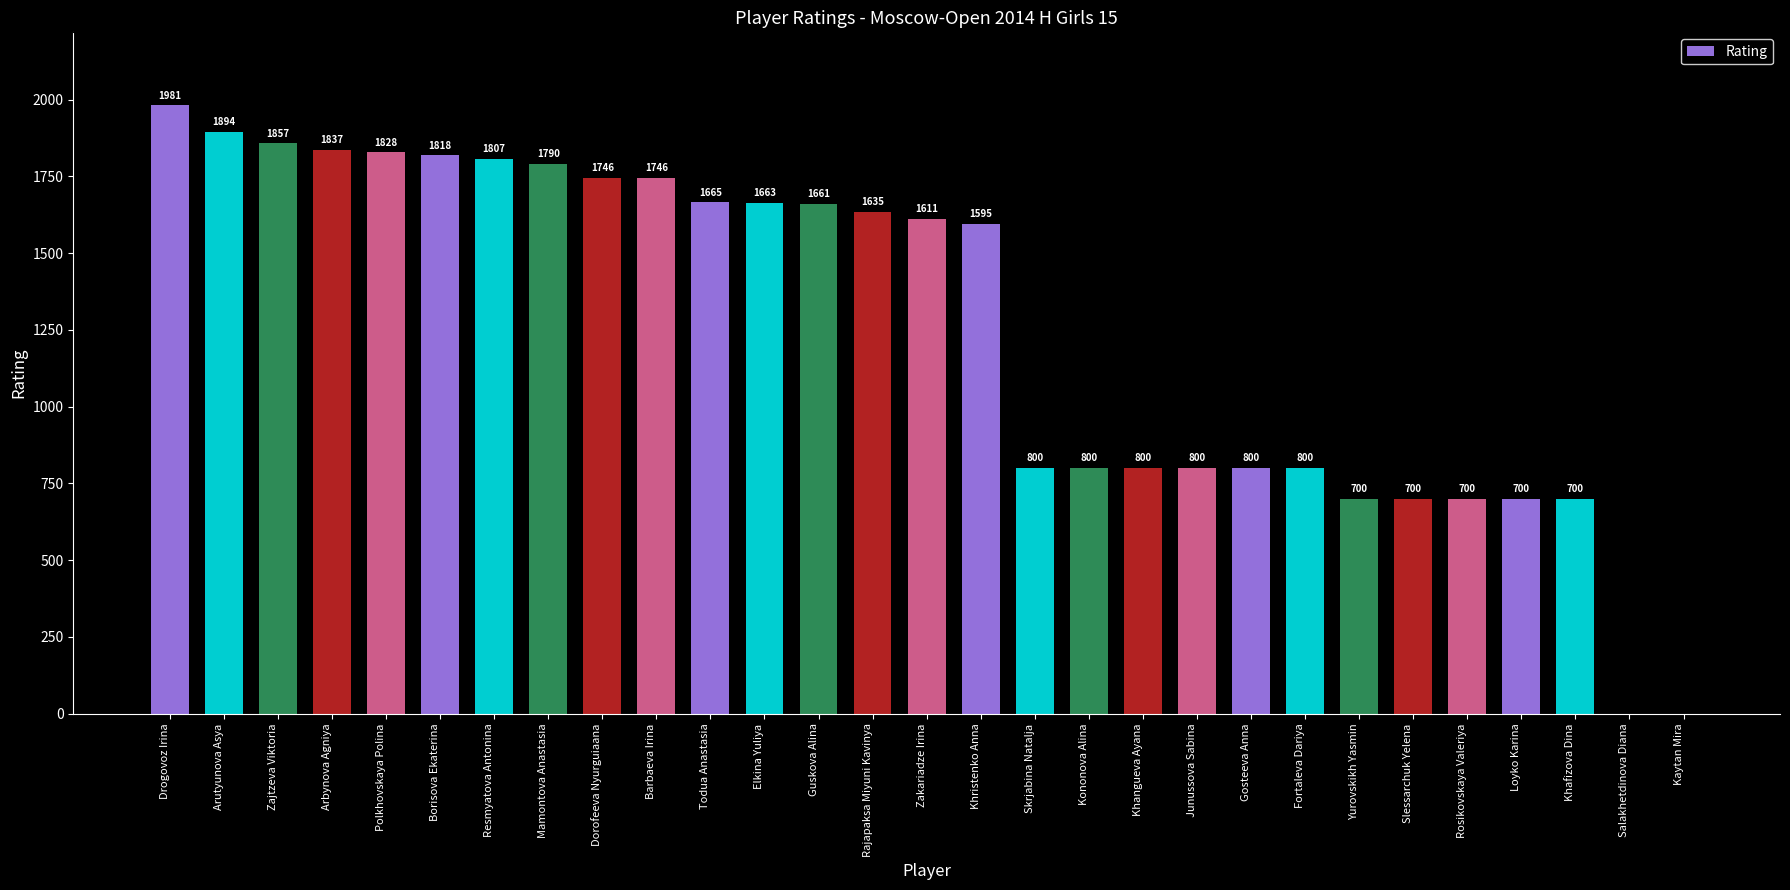

Reading left to right, extract all data points from this chart.

Drogovoz Irina=1981	Arutyunova Asya=1894	Zajtzeva Viktoria=1857	Arbynova Agniya=1837	Polkhovskaya Polina=1828	Borisova Ekaterina=1818	Resmyatova Antonina=1807	Mamontova Anastasia=1790	Dorofeeva Nyurguiaana=1746	Barbaeva Irina=1746	Todua Anastasia=1665	Elkina Yuliya=1663	Guskova Alina=1661	Rajapaksa Miyuni Kavinya=1635	Zakariadze Irina=1611	Khristenko Anna=1595	Skrjabina Natalja=800	Kononova Alina=800	Khangueva Ayana=800	Junussova Sabina=800	Gosteeva Anna=800	Fortaleva Dariya=800	Yurovskikh Yasmin=700	Slessarchuk Yelena=700	Rosikovskaya Valeriya=700	Loyko Karina=700	Khafizova Dina=700	Salakhetdinova Diana=0	Kaytan Mira=0